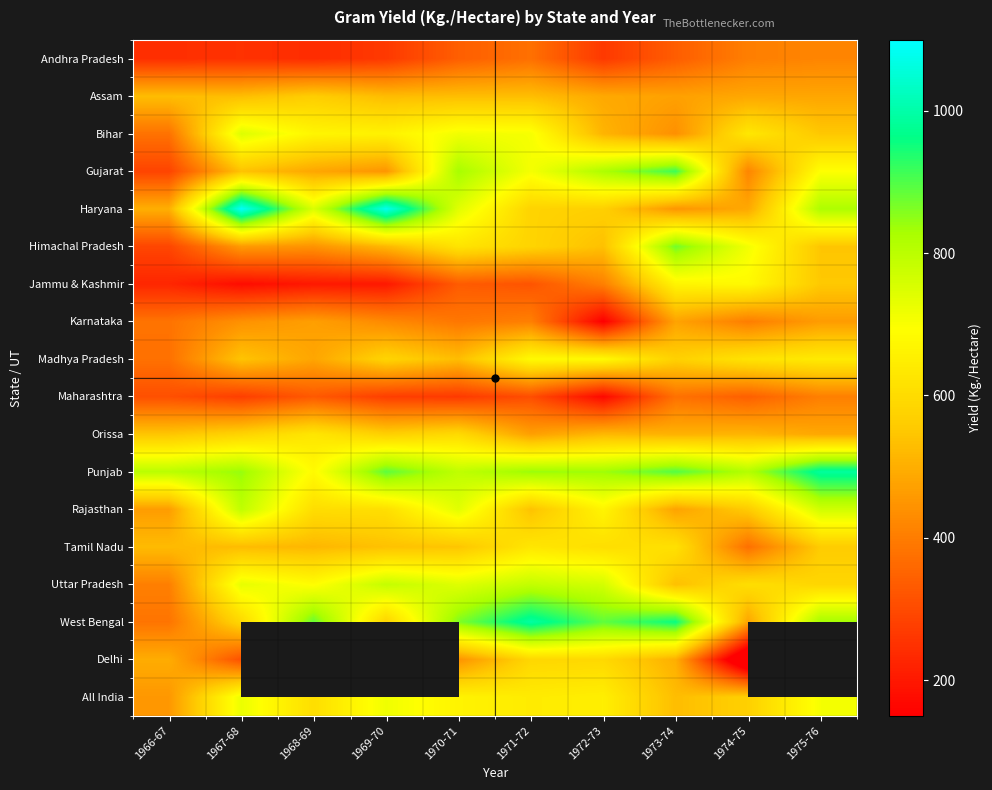

True or false: Andhra Pradesh has a value of 84.5 at 1967-68.

False